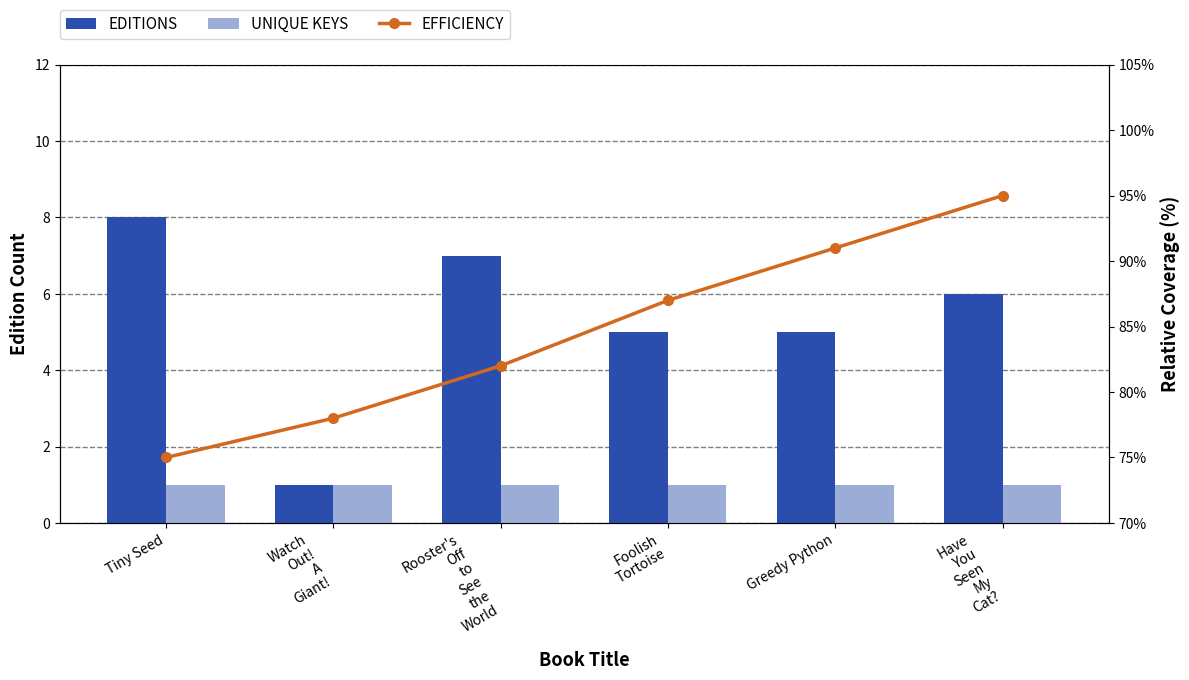

What is the total value across all series at Rooster's
Off
to
See
the
World?

90